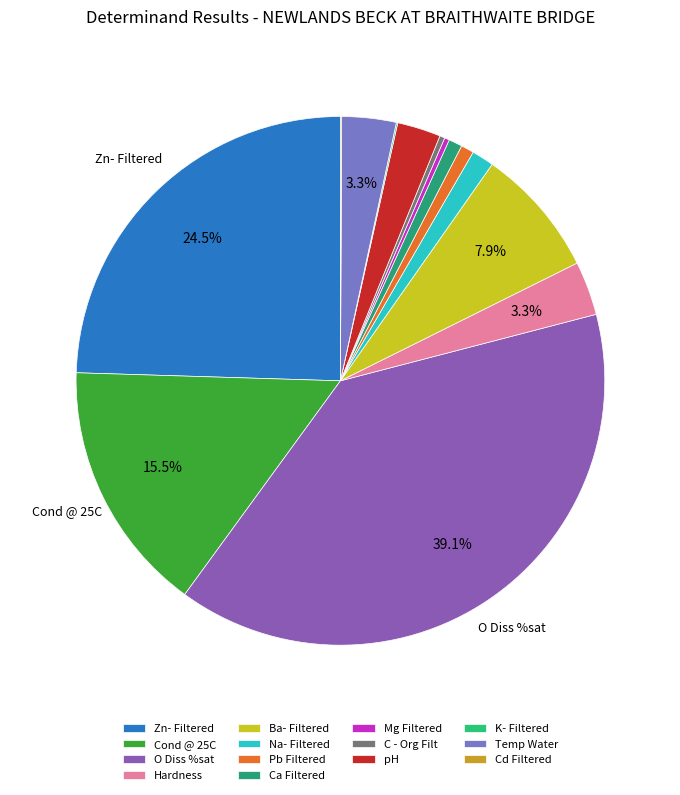

To the nearest percent, what is the combined percentage of O Diss %sat and Cd Filtered?

39%